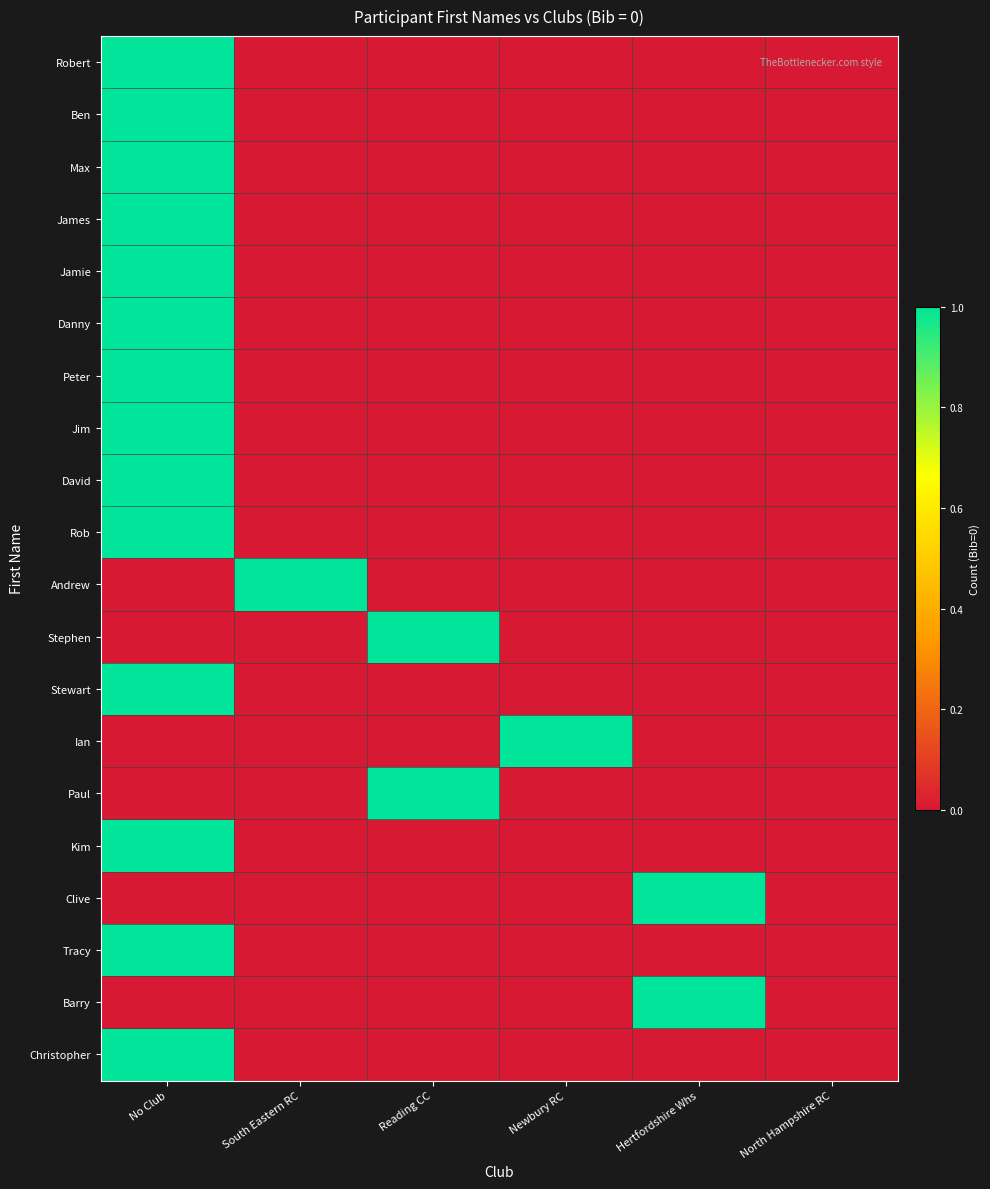

Between Hertfordshire Whs and Newbury RC, which is larger?

Hertfordshire Whs